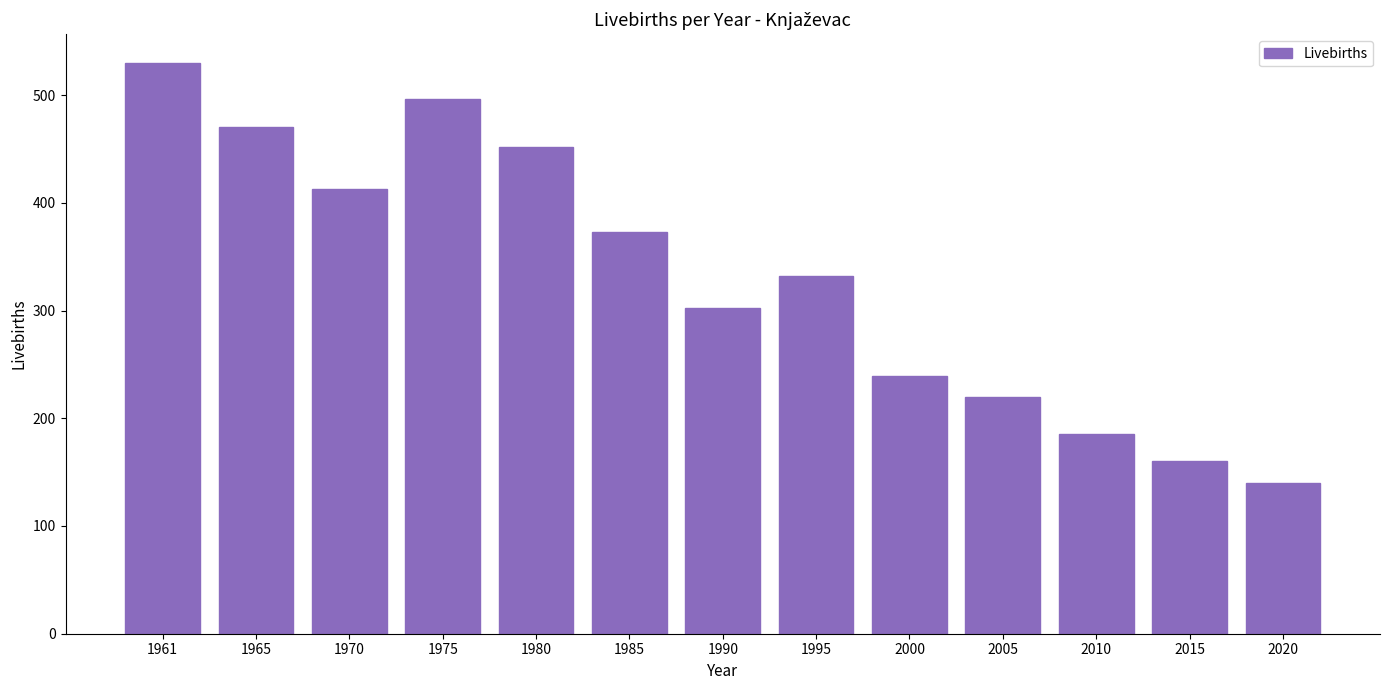

Approximately how many times larger is the value at 2010 compared to 1990?

0.6